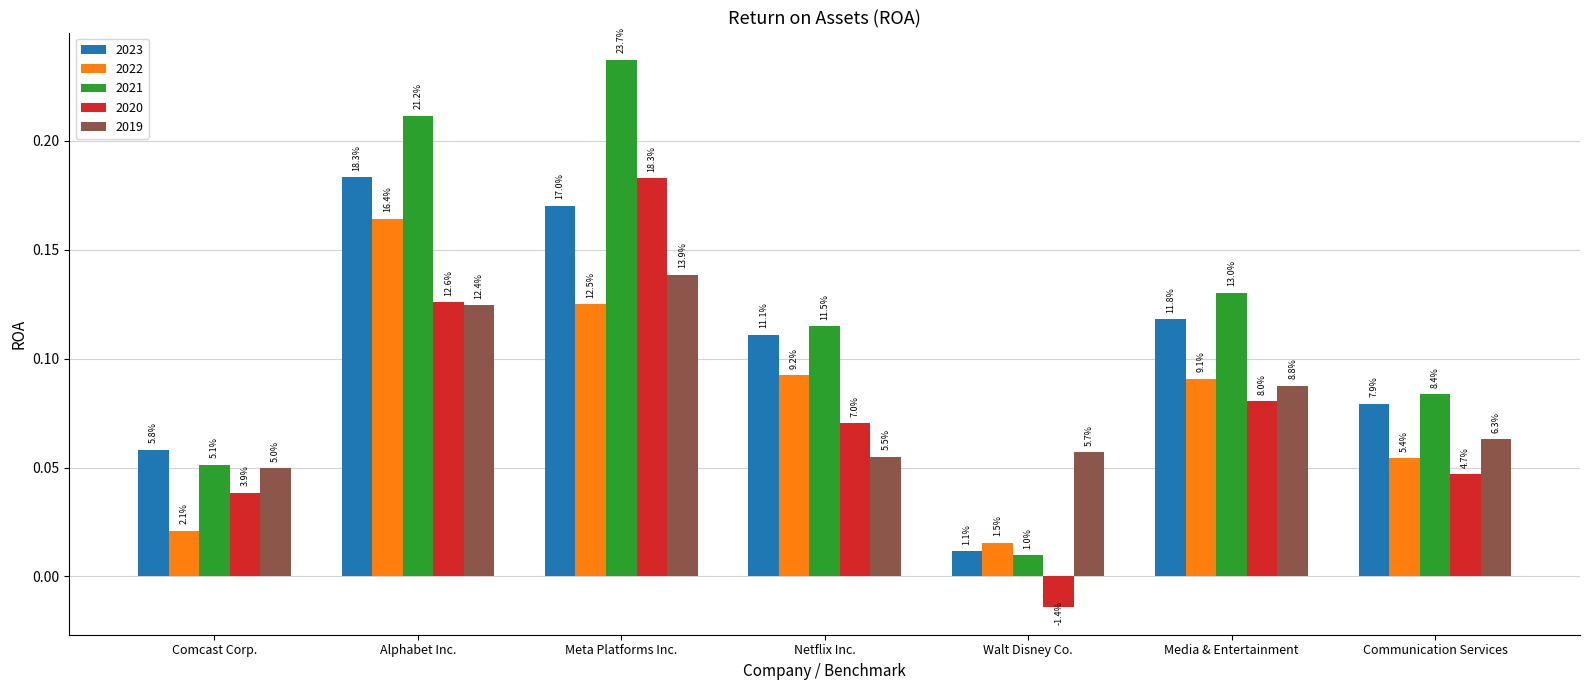

What is the difference between the maximum and second lowest values in the 2022 series?

0.1